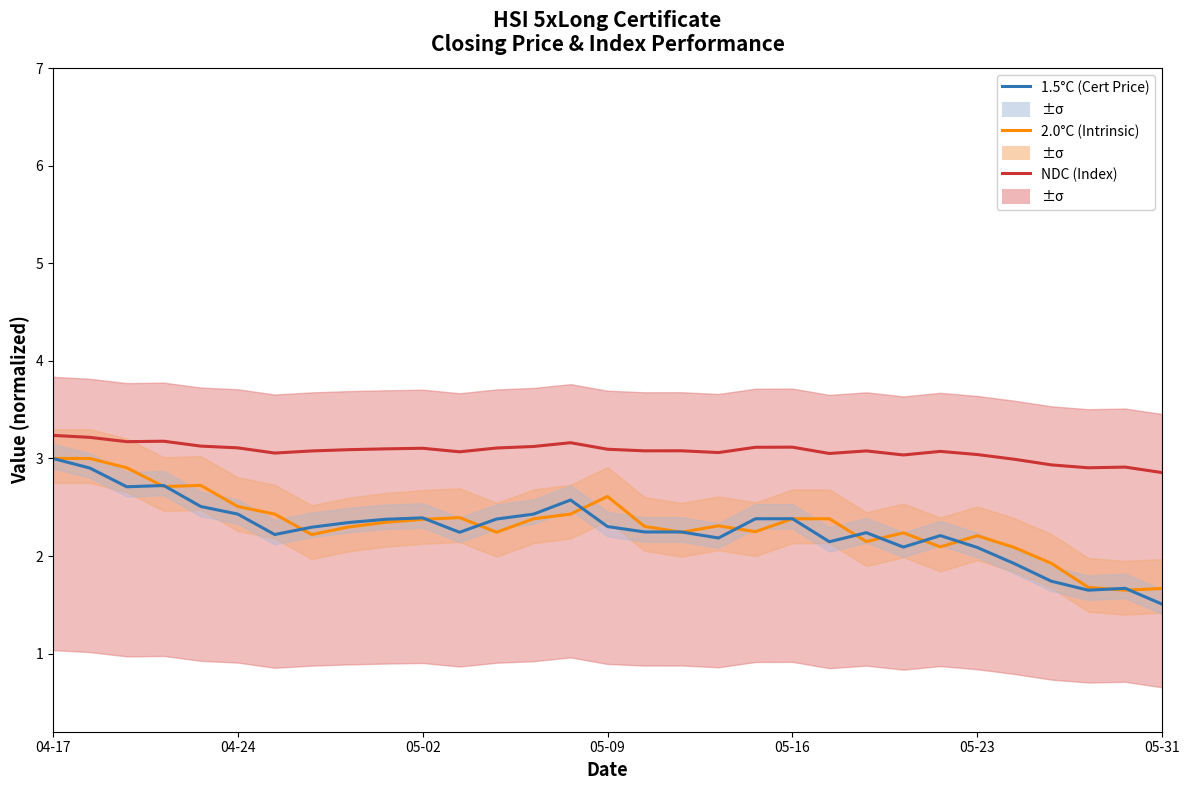

Reading left to right, list all the values displayed in this chart.

NDC: 3.2	3.2	3.2	3.2	3.1	3.1	3.1	3.1	3.1	3.1	3.1	3.1	3.1	3.1	3.2	3.1	3.1	3.1	3.1	3.1	3.1	3.1	3.1	3.0	3.1	3.0	3.0	2.9	2.9	2.9	2.9
2.0°C: 3.0	3.0	2.9	2.7	2.7	2.5	2.4	2.2	2.3	2.3	2.4	2.4	2.2	2.4	2.4	2.6	2.3	2.2	2.3	2.2	2.4	2.4	2.1	2.2	2.1	2.2	2.1	1.9	1.7	1.7	1.7
1.5°C: 3.0	2.9	2.7	2.7	2.5	2.4	2.2	2.3	2.3	2.4	2.4	2.2	2.4	2.4	2.6	2.3	2.2	2.2	2.2	2.4	2.4	2.1	2.2	2.1	2.2	2.1	1.9	1.7	1.7	1.7	1.5